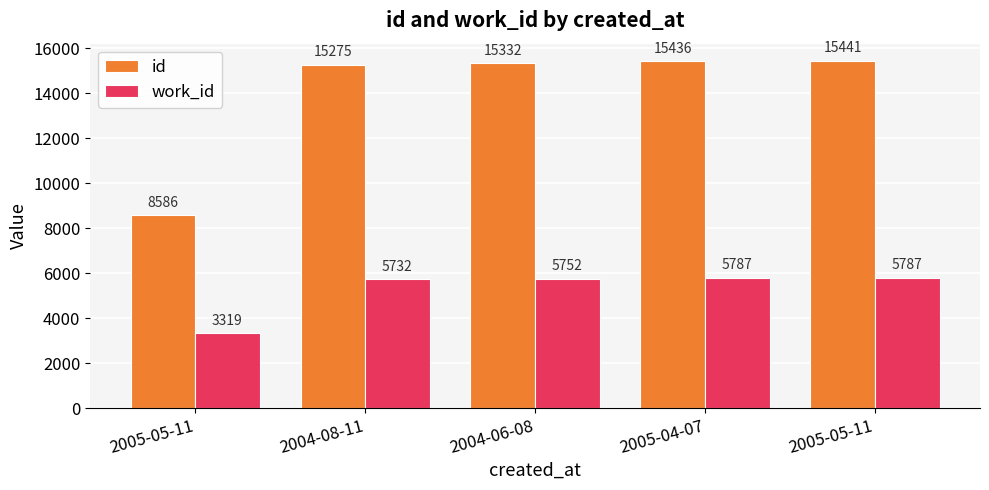

Where does the work_id series first go above 5752?

2005-04-07